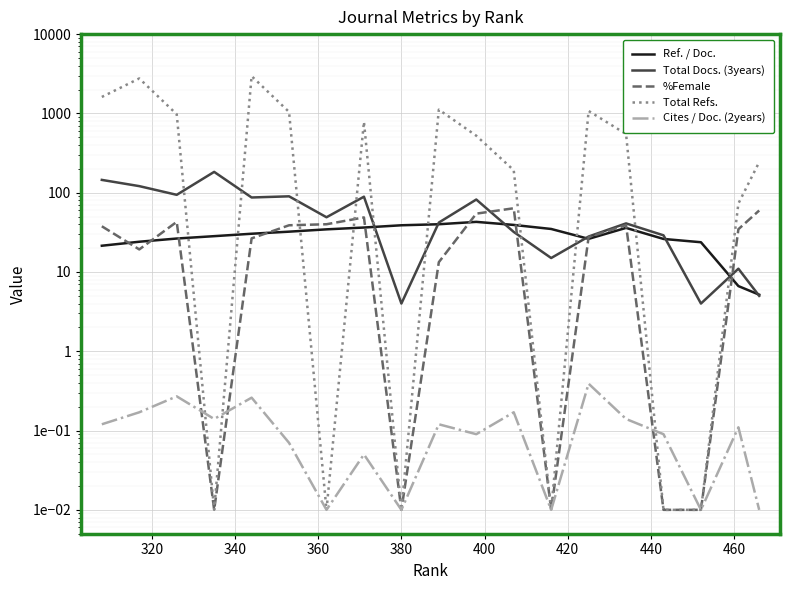

Is the value of Total Docs. (3years) at 15 greater than the value of %Female at 18?

No